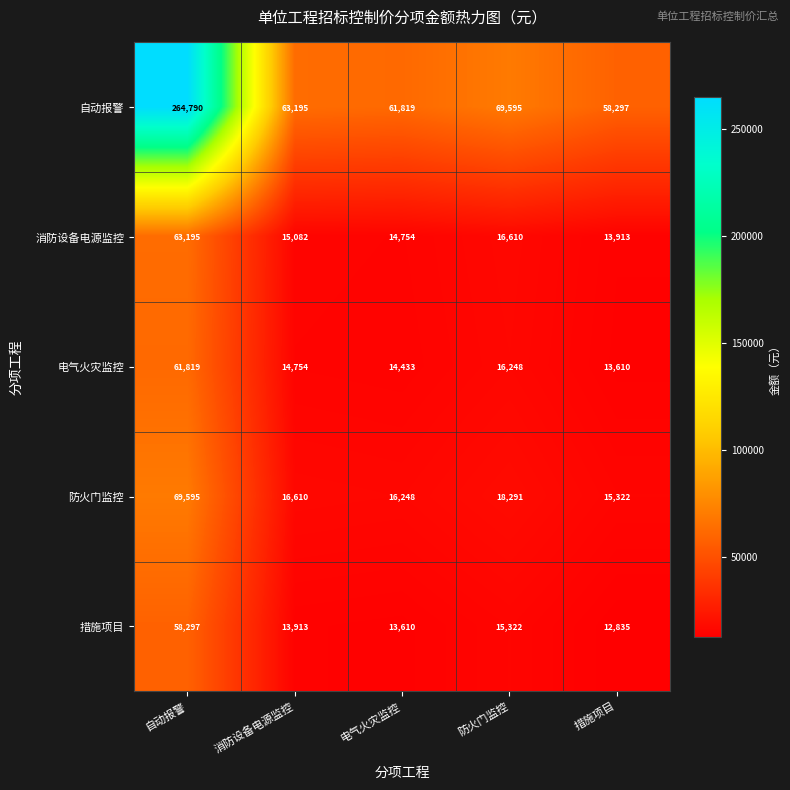

Reading left to right, what are all the values shown in this chart?

自动报警: 264790	63195	61819	69595	58297
消防设备电源监控: 63195	15082	14754	16610	13913
电气火灾监控: 61819	14754	14433	16248	13610
防火门监控: 69595	16610	16248	18291	15322
措施项目: 58297	13913	13610	15322	12835